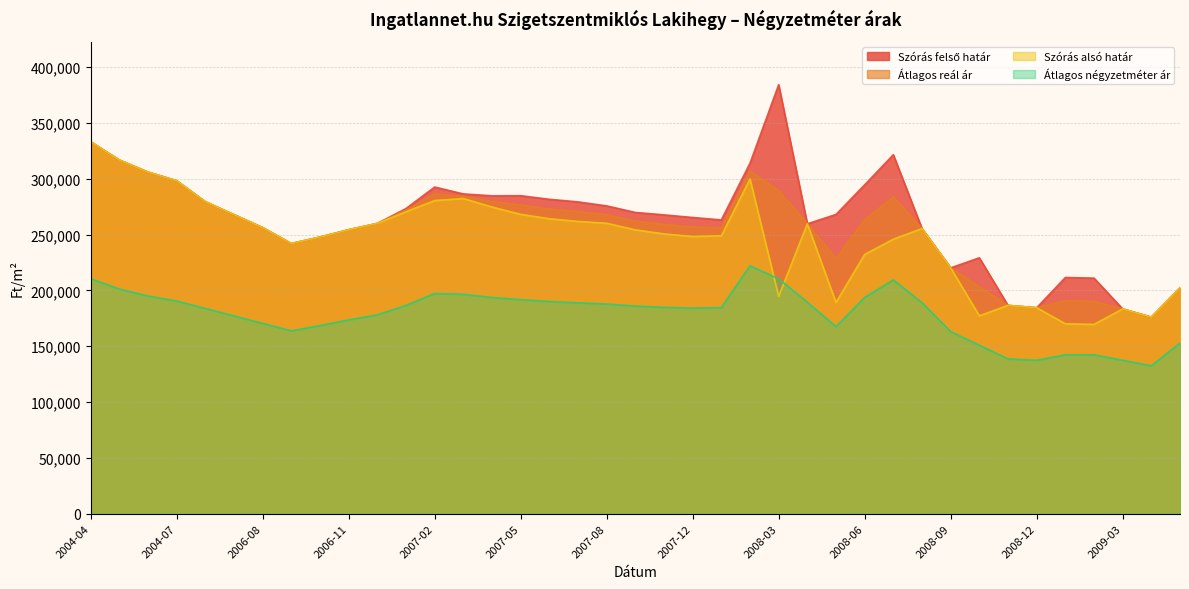

True or false: Átlagos reál ár and Szórás felső határ intersect in this chart.

False